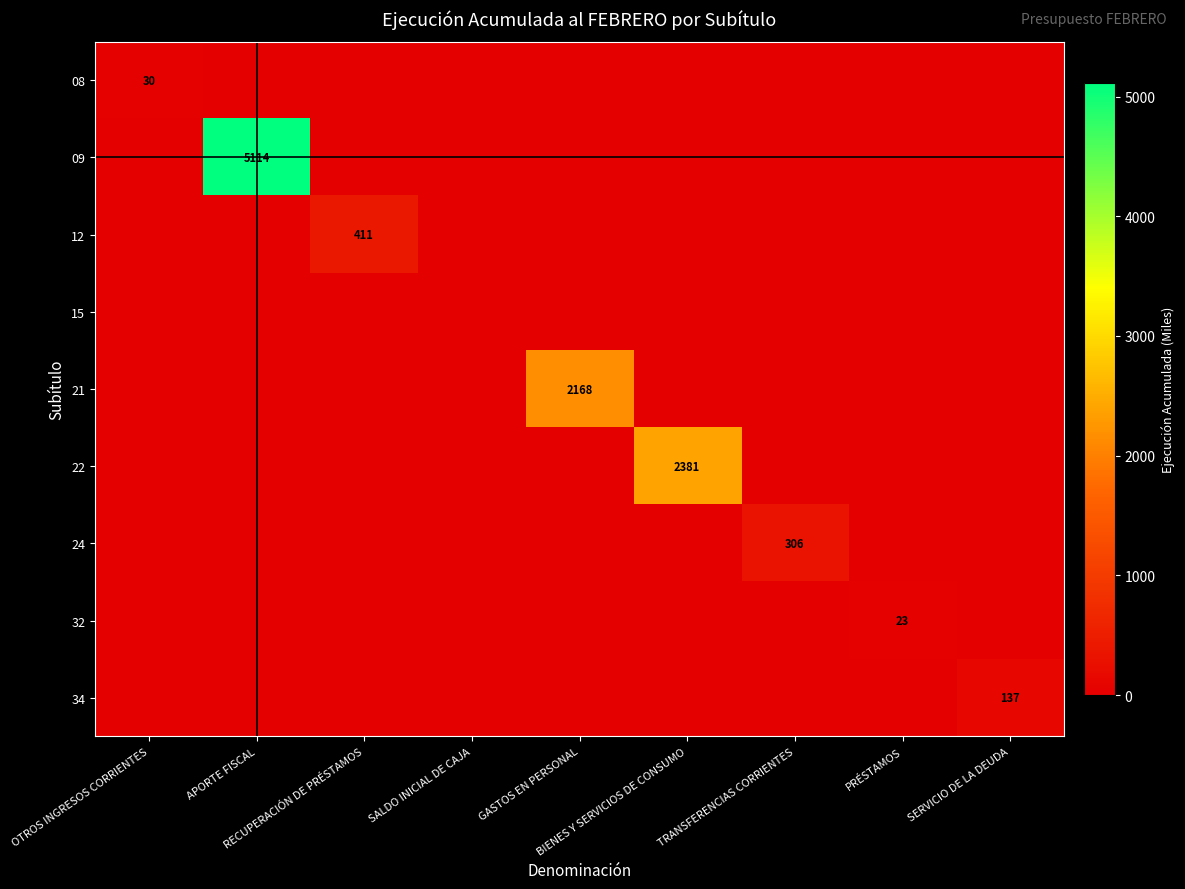

How many positive values does the 12 series have?

1